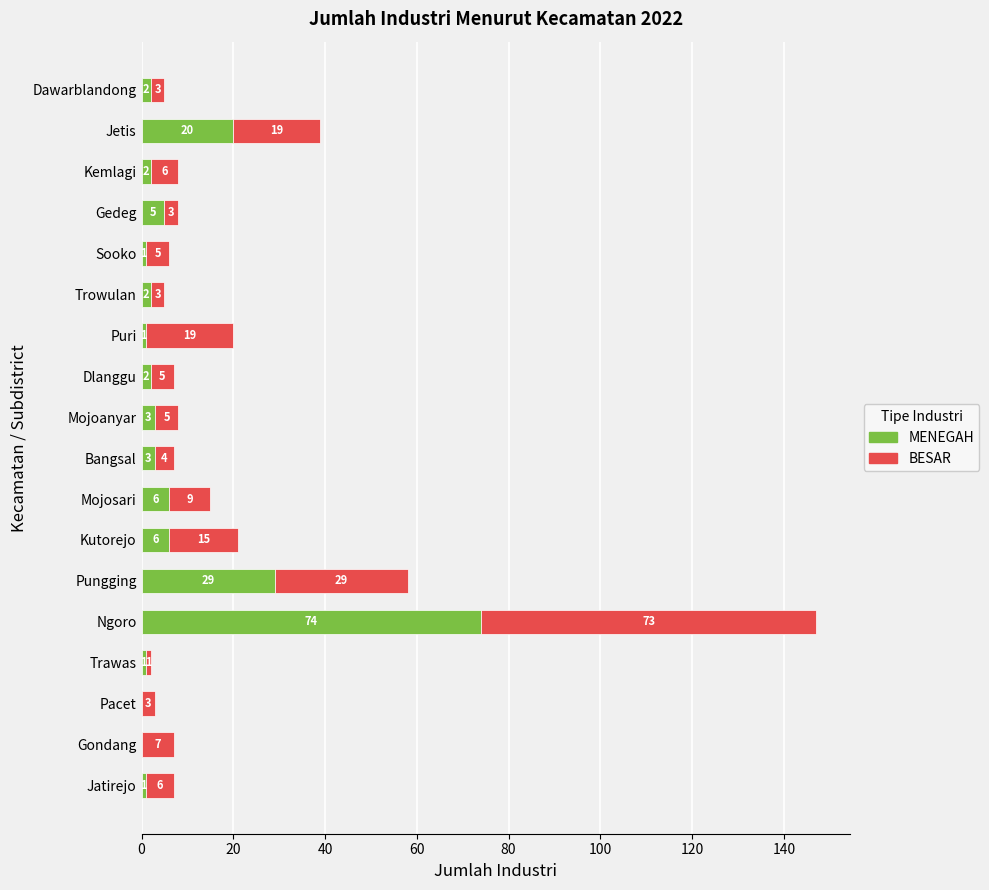

Where is MENEGAH nearest to the value 37?

Pungging